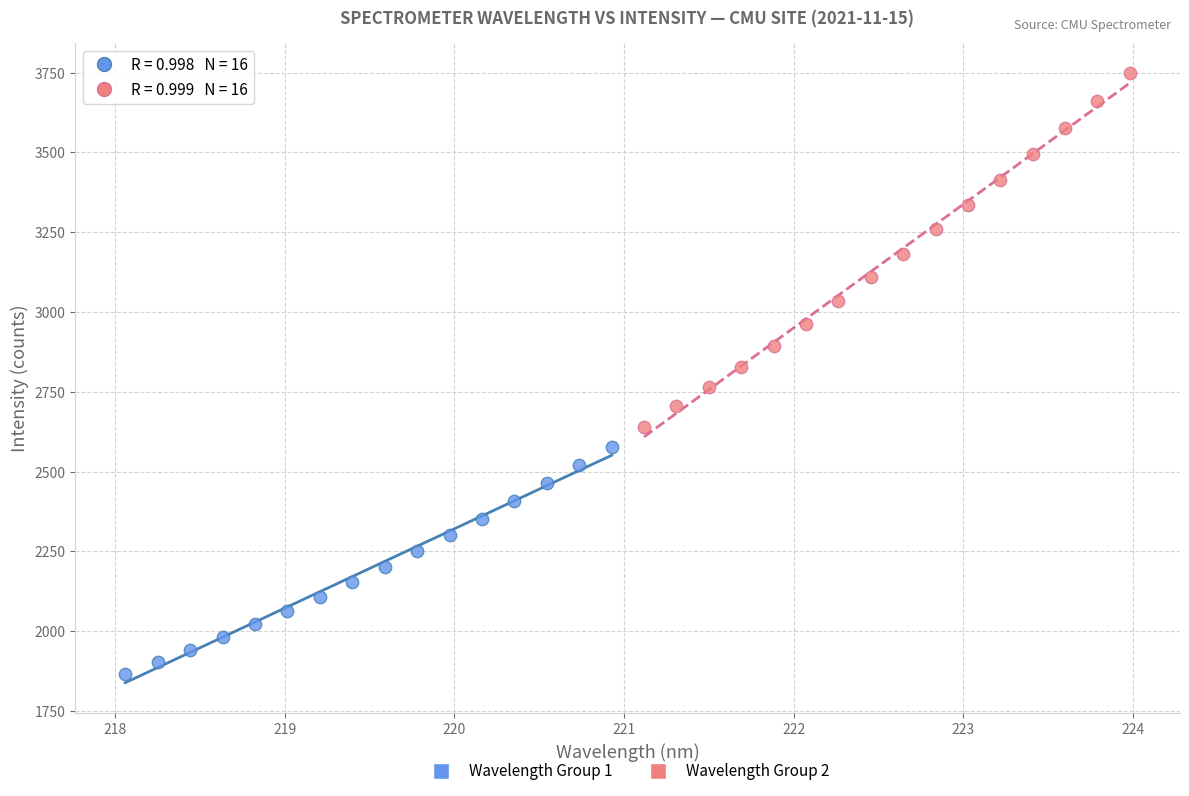

Which series has the widest spread of Y values?

Wavelength Group 2